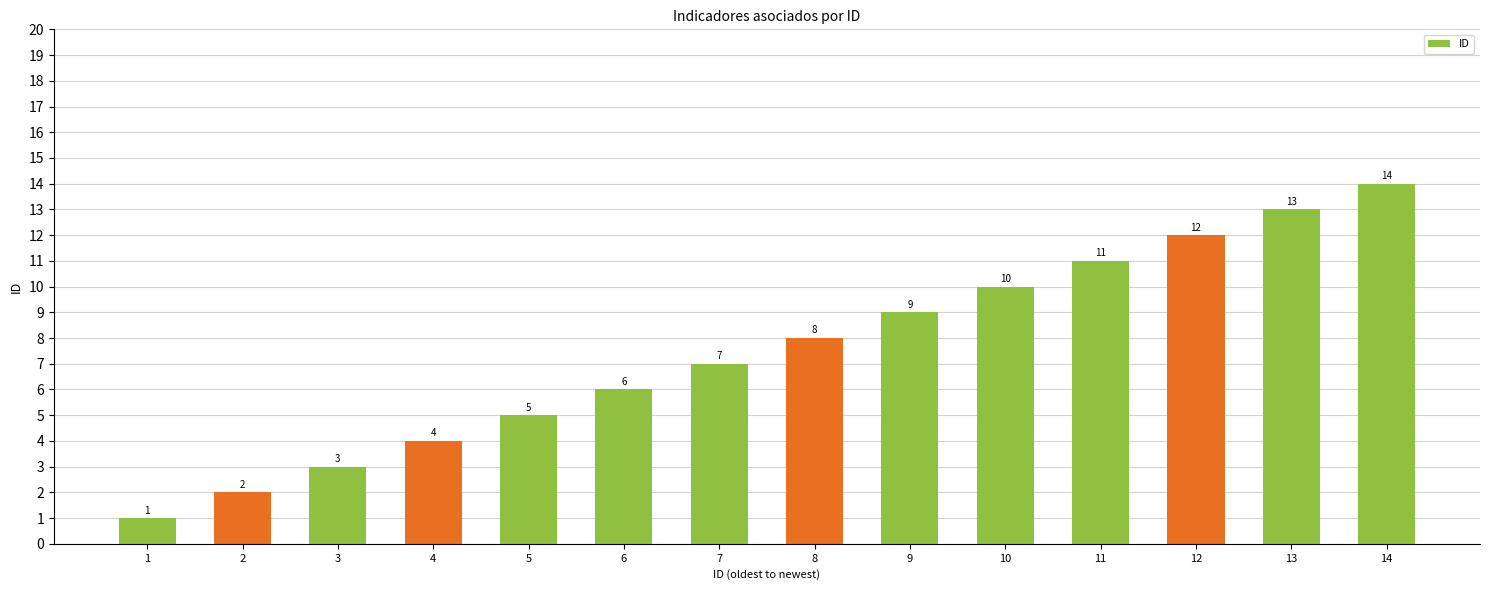

Where is the data nearest to the value 7?

7